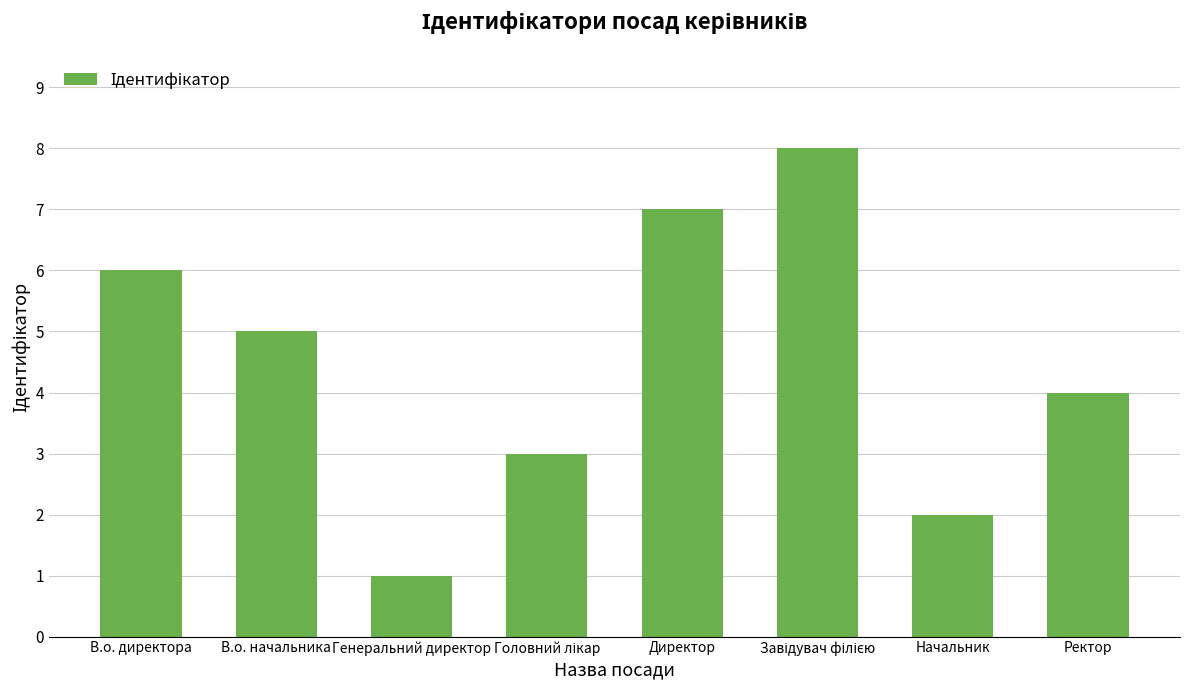

Count the number of data series in this chart.

1